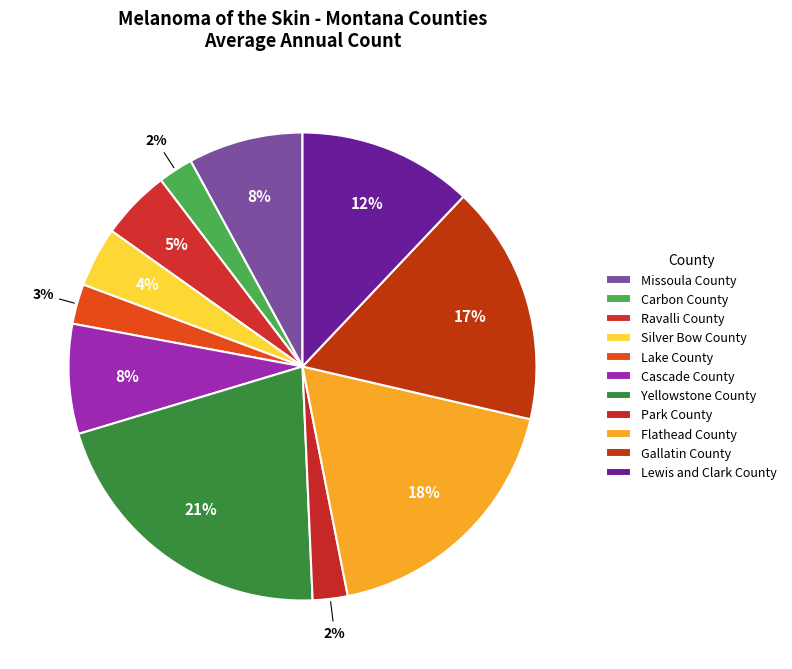

Count the number of slices in the pie.

11